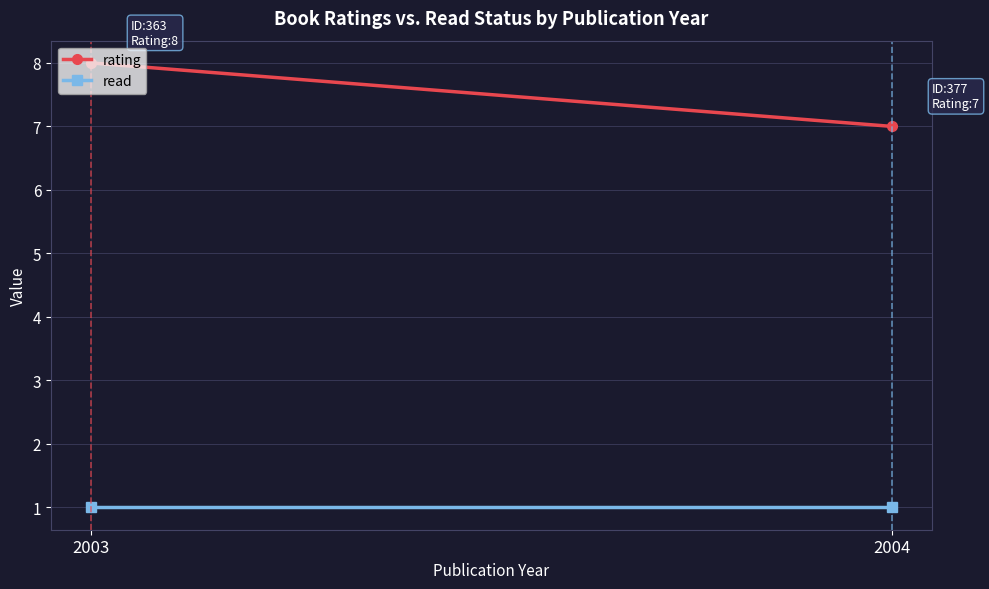

How many rating values are between 7 and 8?

2